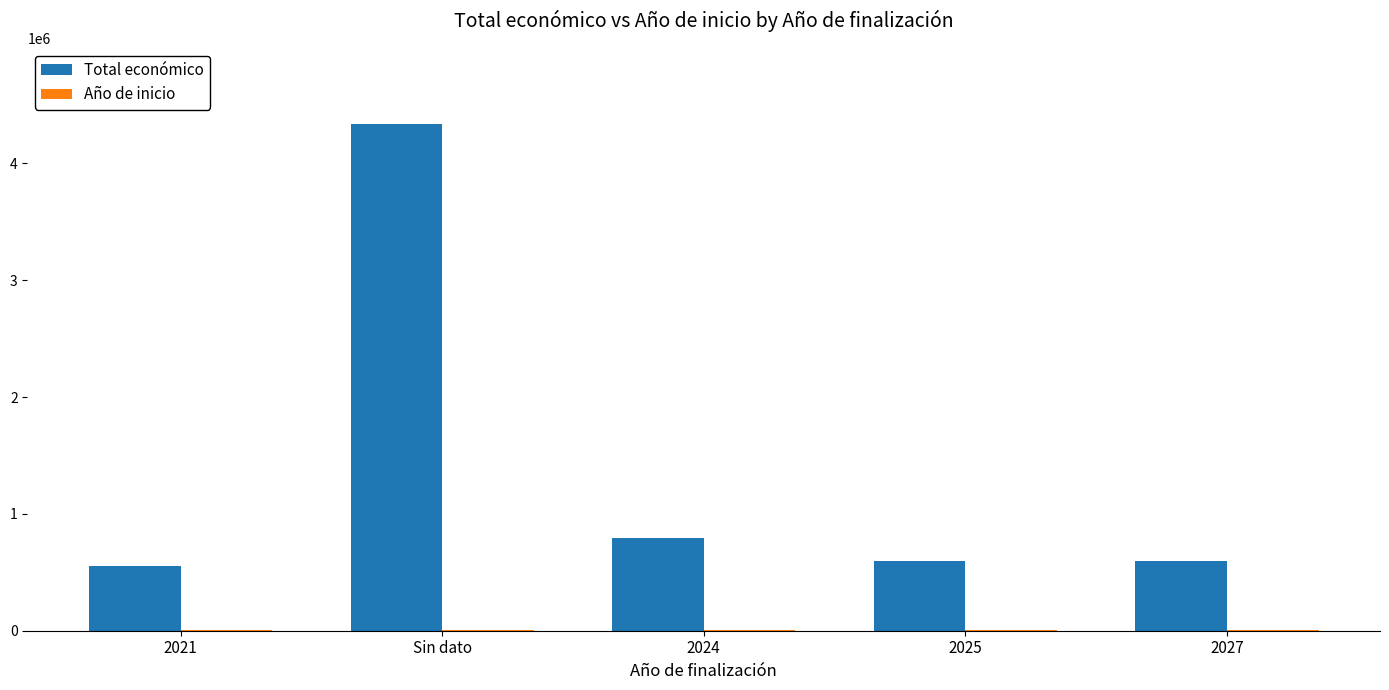

Which series changed the most between Sin dato and 2024?

Total económico